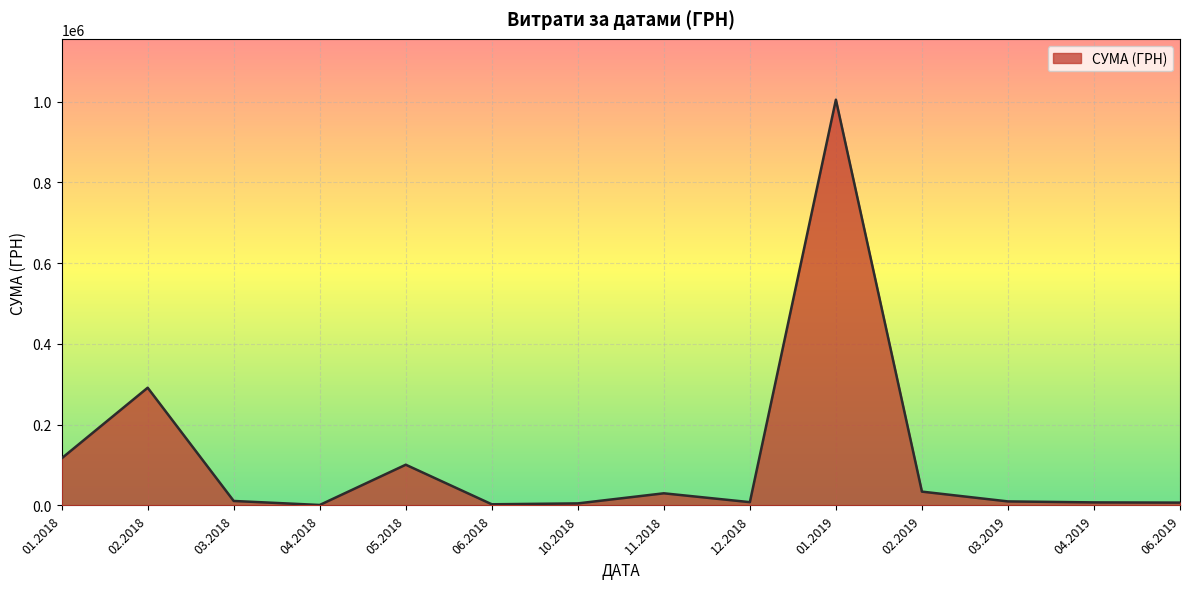

What is the change in value from 01.2018 to 11.2018?

-86643.1